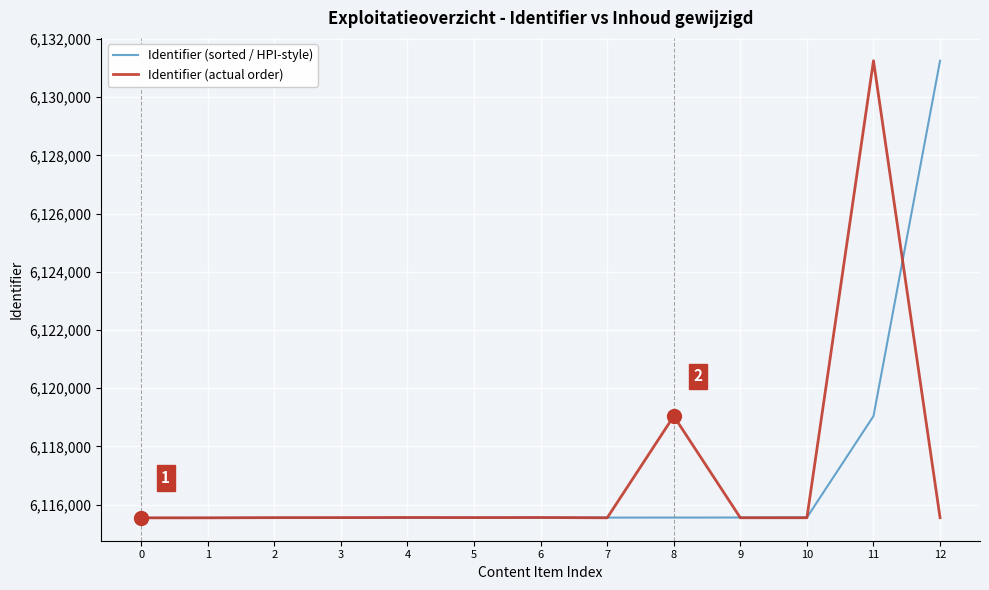

The value of Identifier (actual order) at 1 is 3269837. True or false?

False